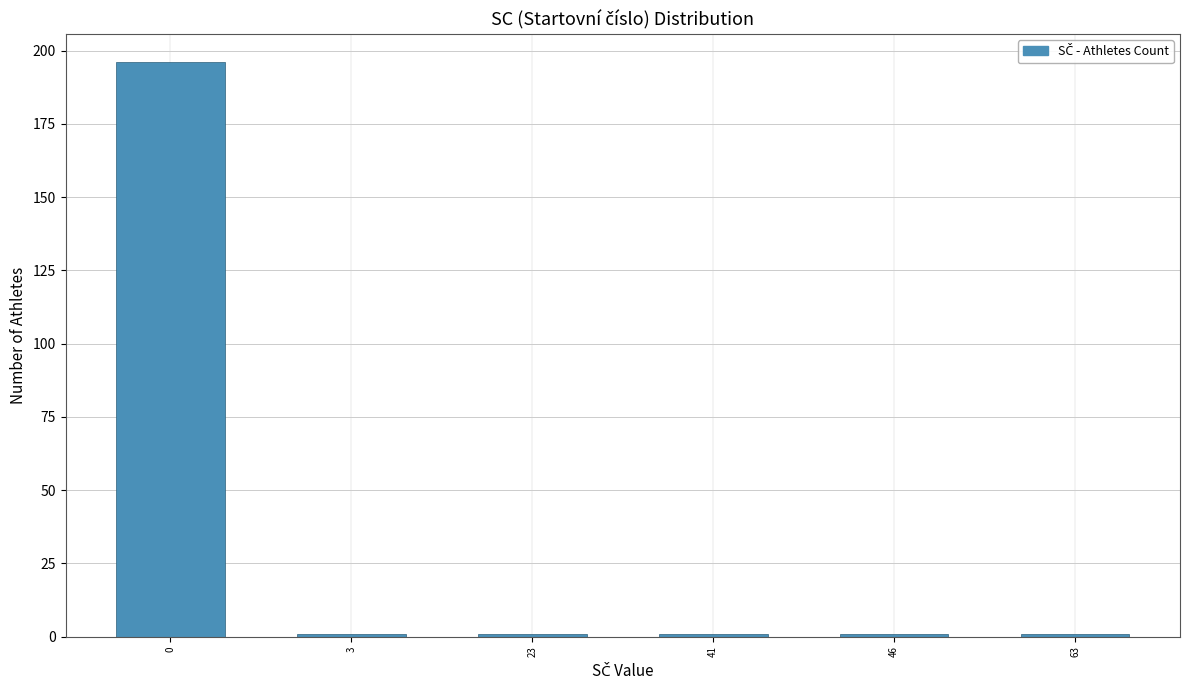

Reading left to right, transcribe all the data shown in this chart.

196	1	1	1	1	1